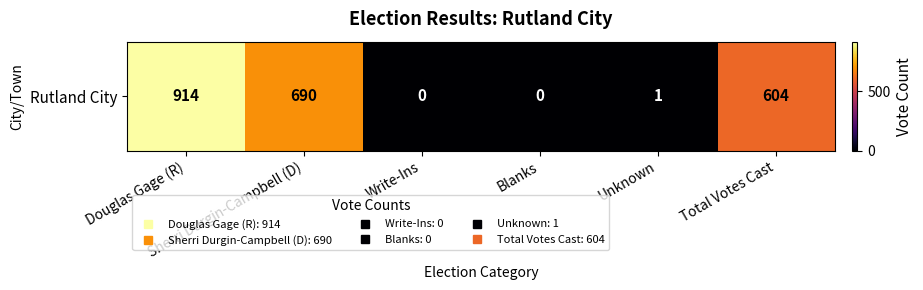

What is the change in value from Write-Ins to Unknown?

+1